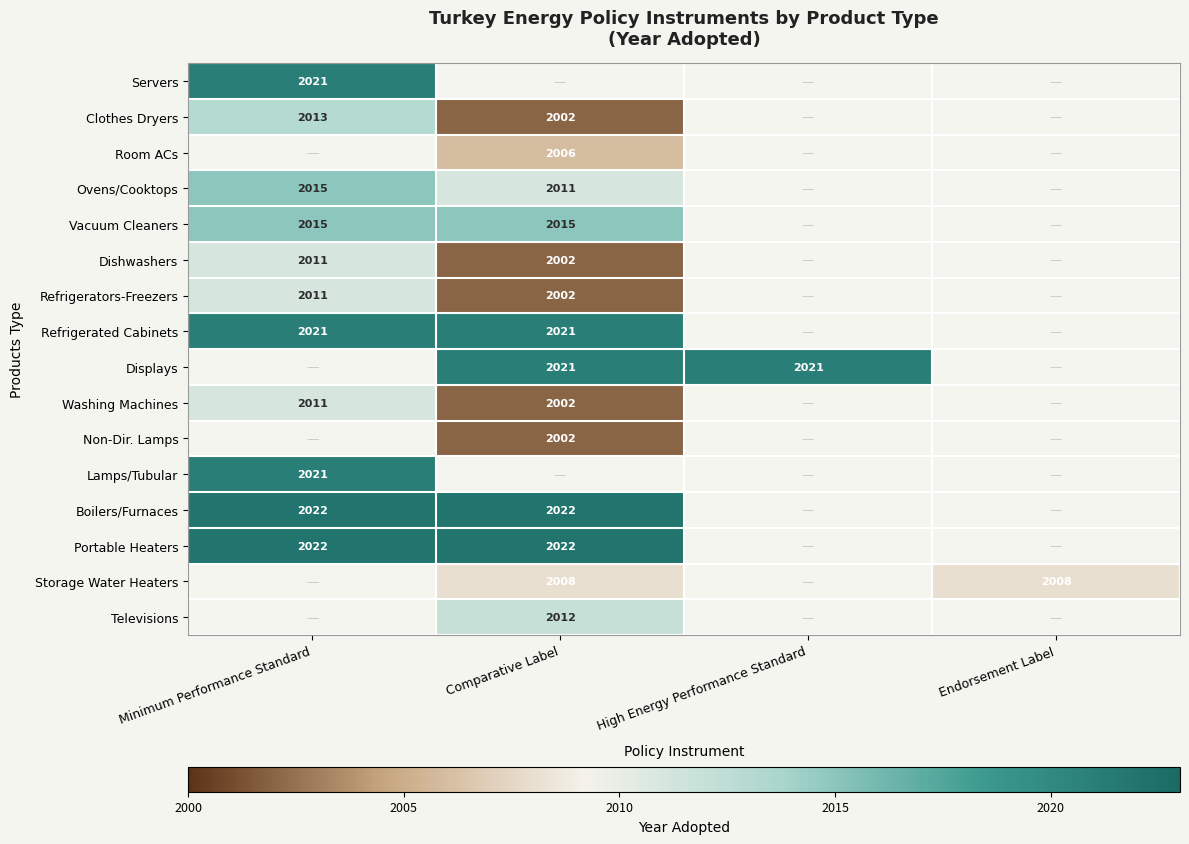

Is it true that Clothes Dryers equals 2013 at Minimum Performance Standard?

True